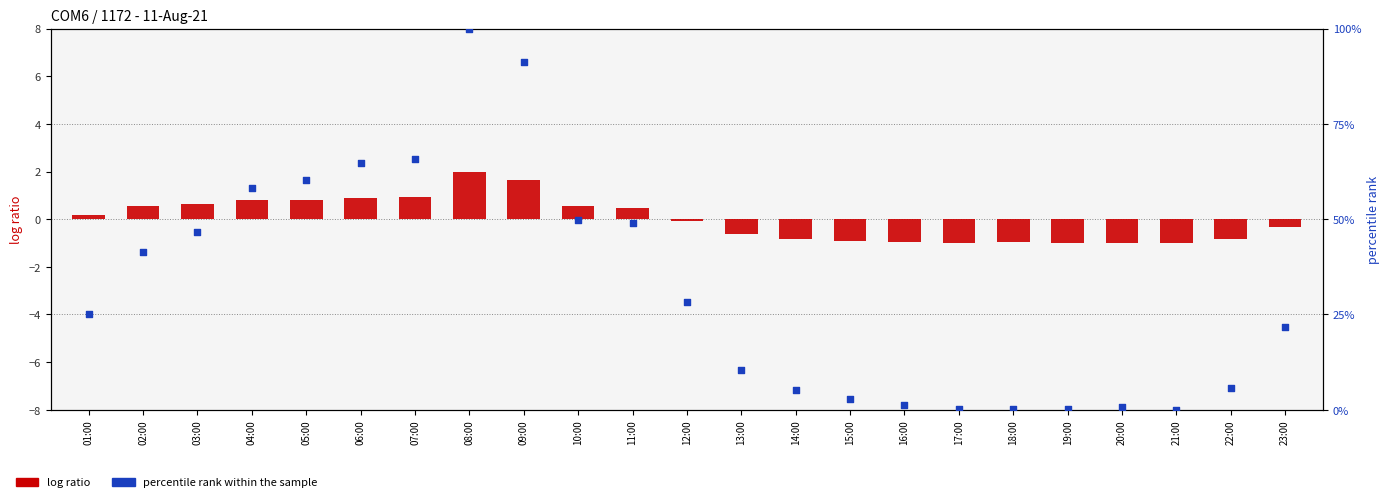

At which category is the sum across all series the highest?

08:00